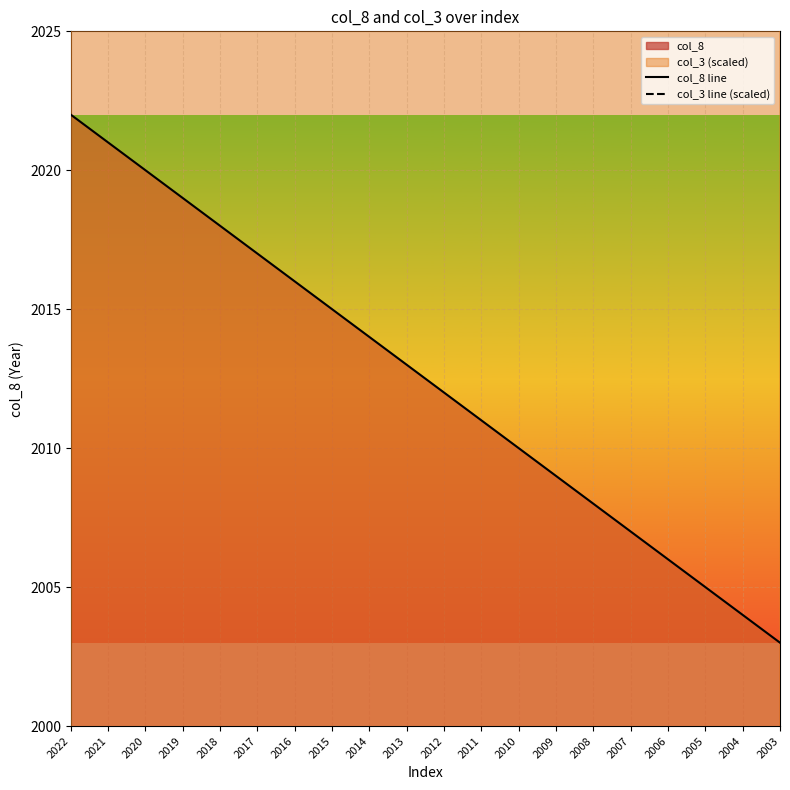

At 2012, list the series in order from largest to smallest.

col_3 line (scaled), col_8 line